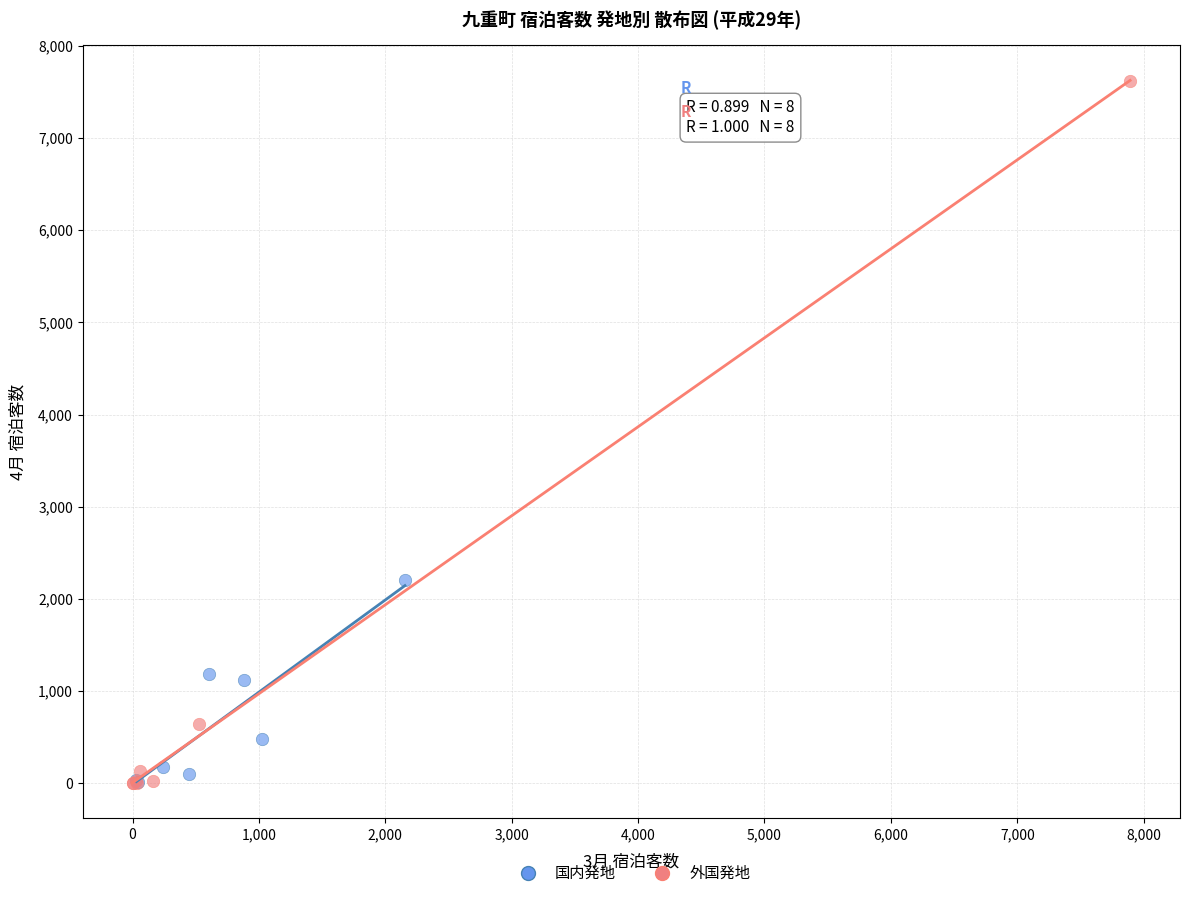

Which series has the widest spread of Y values?

外国発地